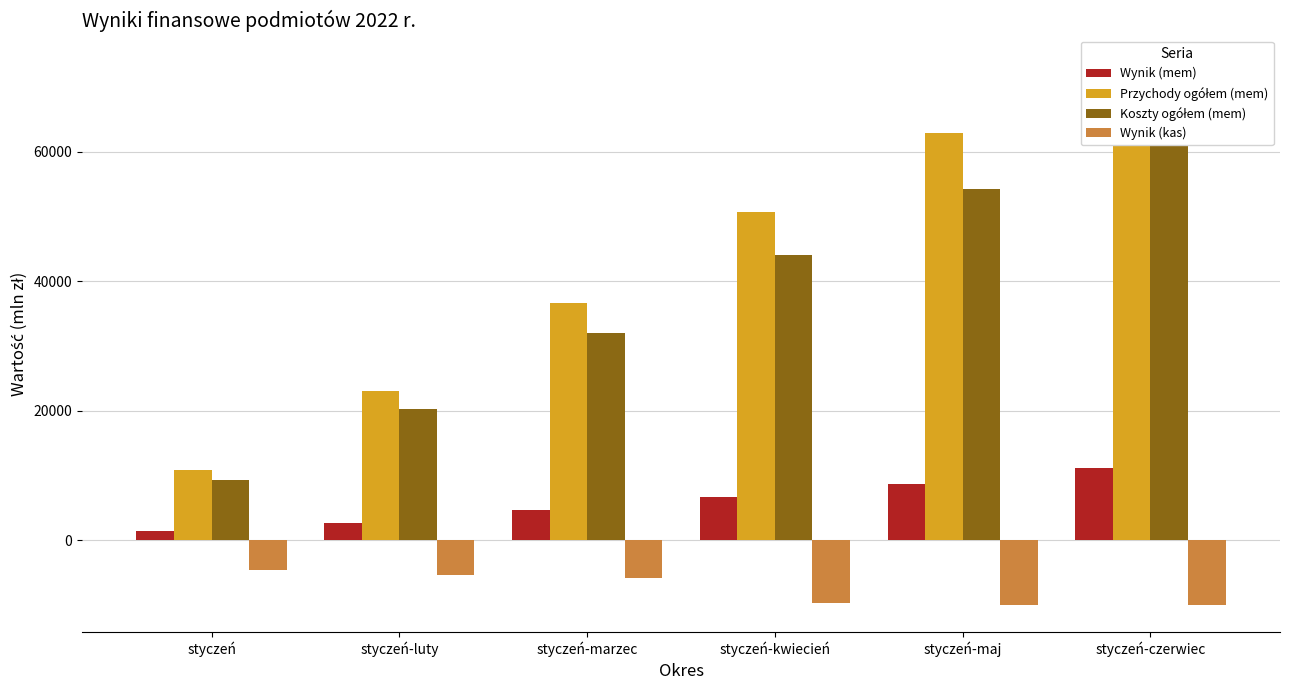

How many bars are there in total?

24